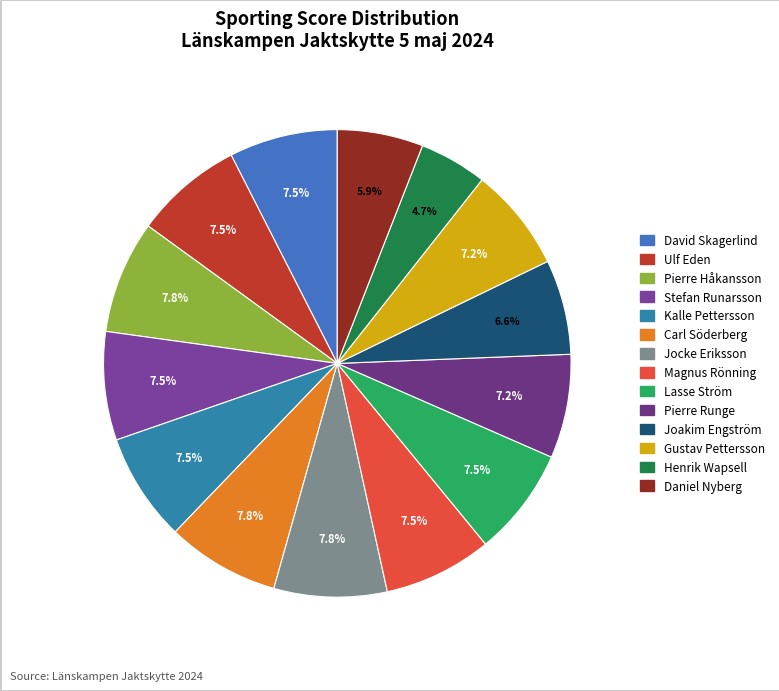

To the nearest percent, what is the difference between the largest and smallest slice percentages?

3%